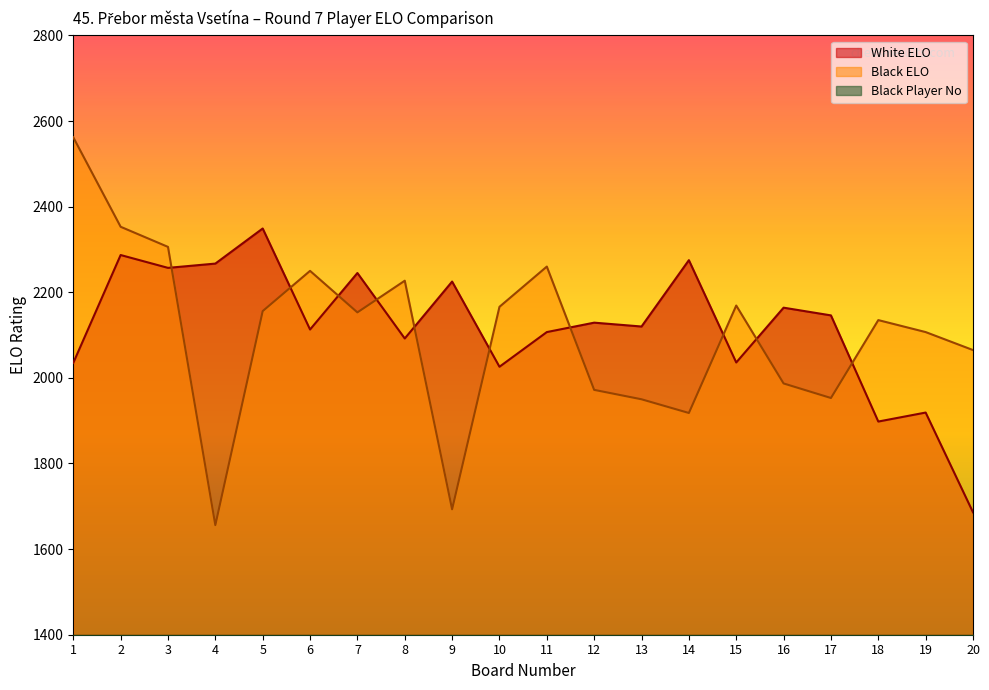

True or false: White ELO has more than 0 interior local peaks.

True